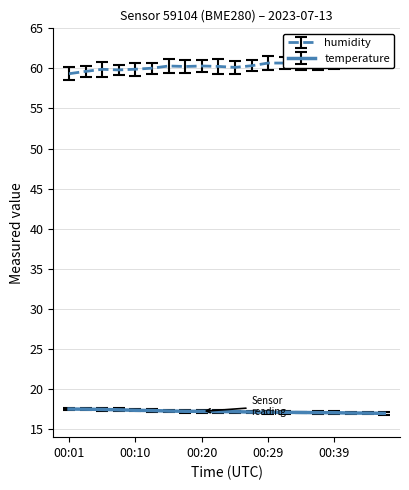

Which series has the largest total across all categories?

humidity